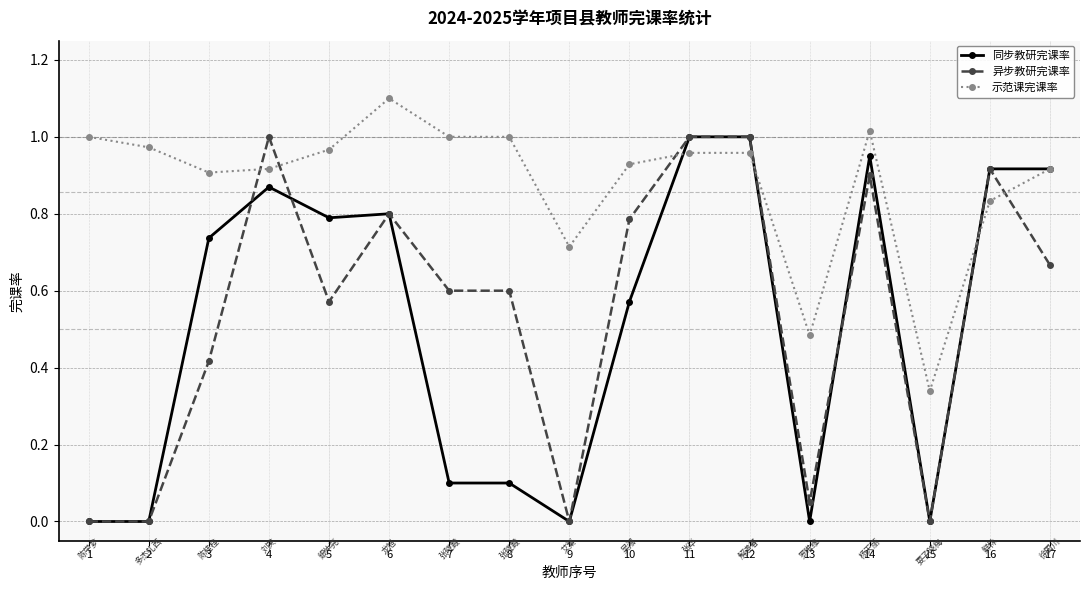

At which label does 示范课完课率 reach its peak?

6